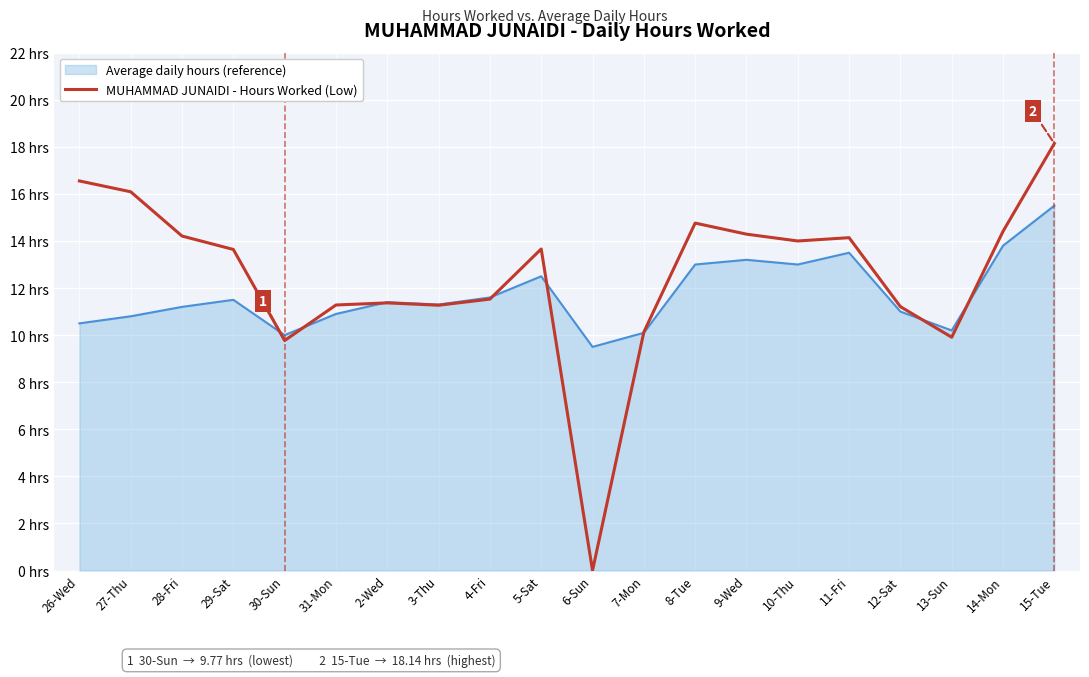

What is the greatest value displayed?

18.1